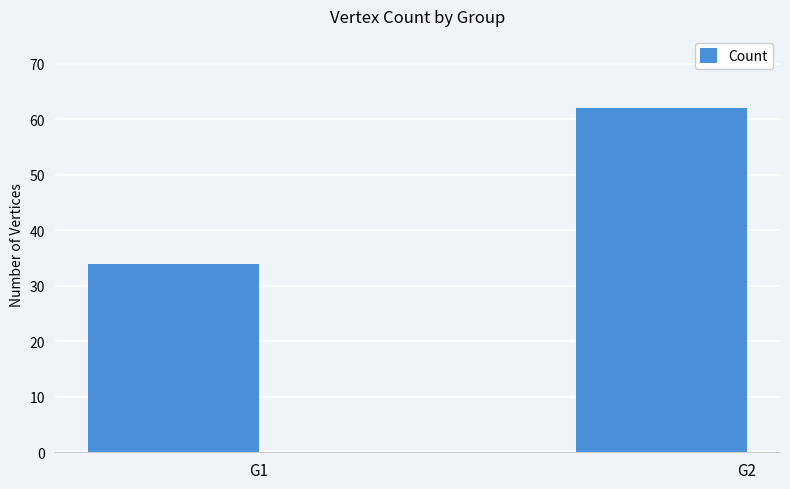

Is it true that the value at G1 is 13?

False